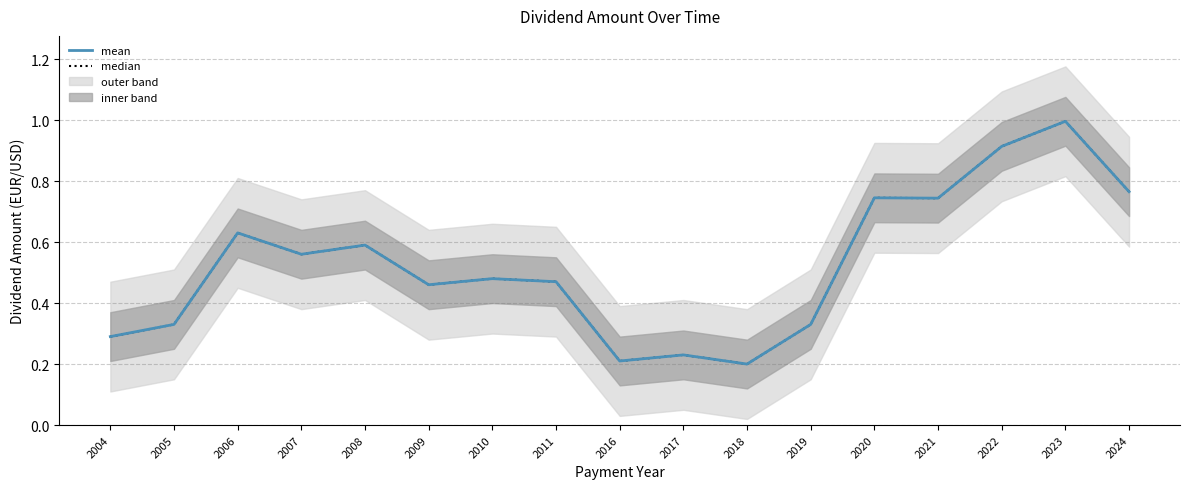

What is the value of the mean point at the 11th from the left?

0.2